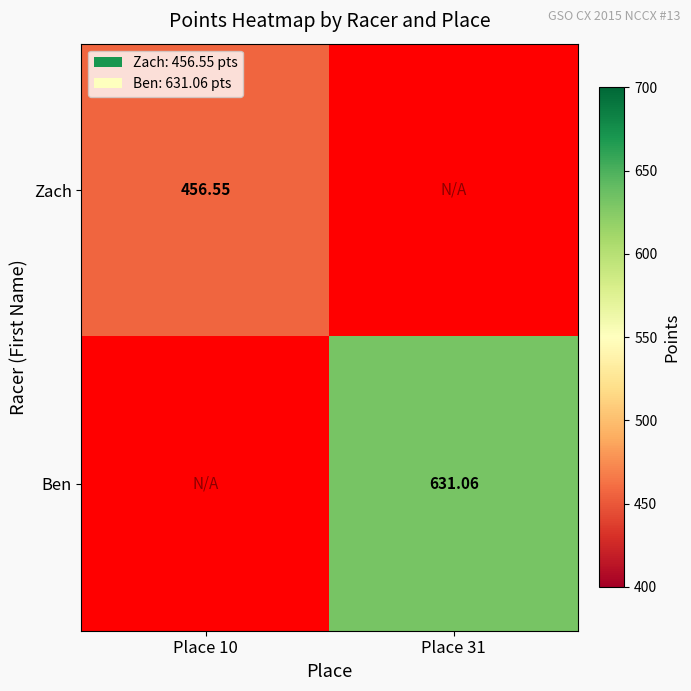

Is the value of Zach at Place 10 greater than the value of Ben at Place 31?

No